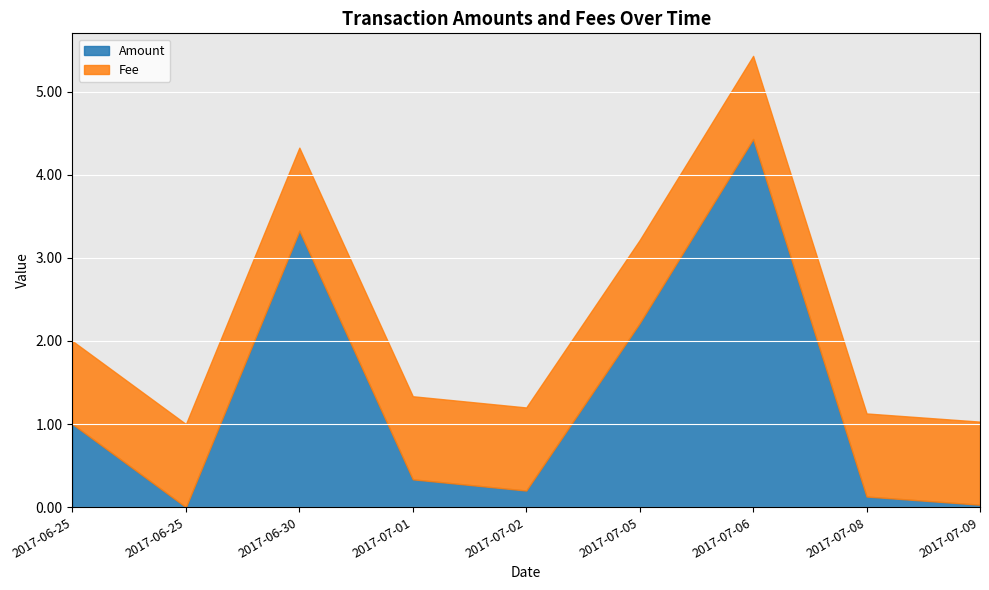

True or false: Amount has a value of 0.1 at 2017-07-08.

True